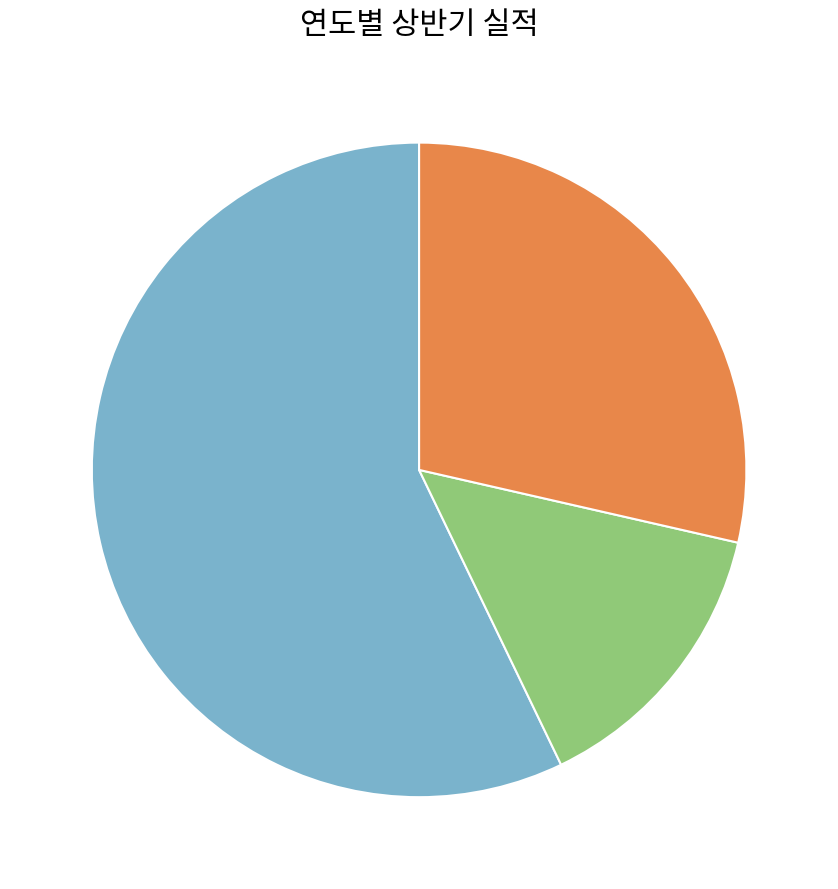

Is there a majority slice in this chart?

Yes